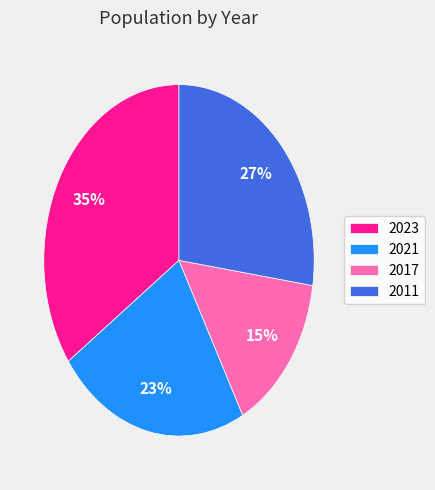

How many segments does this pie chart have?

4